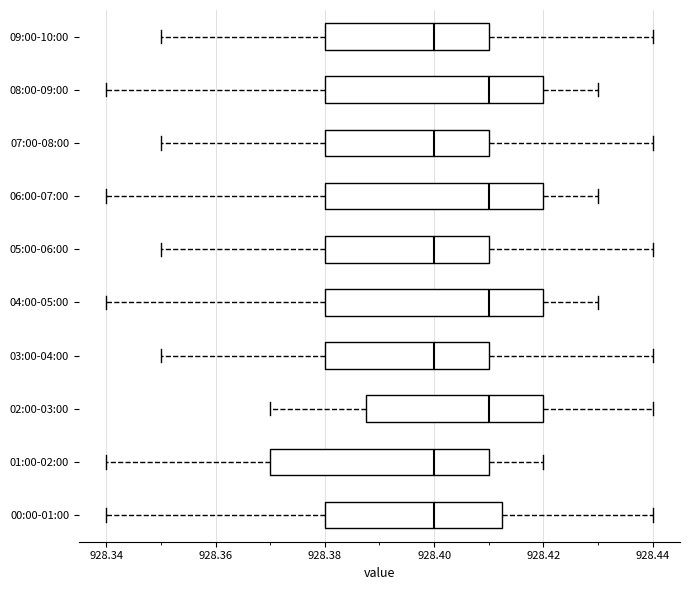

Reading bottom to top, transcribe this box plot: for each box, give where its median line is, the range the box spans, and where its two whiskers end, as read against the x-axis. The values are not printed on the chart, so give them approximately, as read against the axis.

00:00-01:00: median 928.400, box 928.380 to 928.412, whiskers 928.340 to 928.440
01:00-02:00: median 928.400, box 928.370 to 928.410, whiskers 928.340 to 928.420
02:00-03:00: median 928.410, box 928.388 to 928.420, whiskers 928.370 to 928.440
03:00-04:00: median 928.400, box 928.380 to 928.410, whiskers 928.350 to 928.440
04:00-05:00: median 928.410, box 928.380 to 928.420, whiskers 928.340 to 928.430
05:00-06:00: median 928.400, box 928.380 to 928.410, whiskers 928.350 to 928.440
06:00-07:00: median 928.410, box 928.380 to 928.420, whiskers 928.340 to 928.430
07:00-08:00: median 928.400, box 928.380 to 928.410, whiskers 928.350 to 928.440
08:00-09:00: median 928.410, box 928.380 to 928.420, whiskers 928.340 to 928.430
09:00-10:00: median 928.400, box 928.380 to 928.410, whiskers 928.350 to 928.440